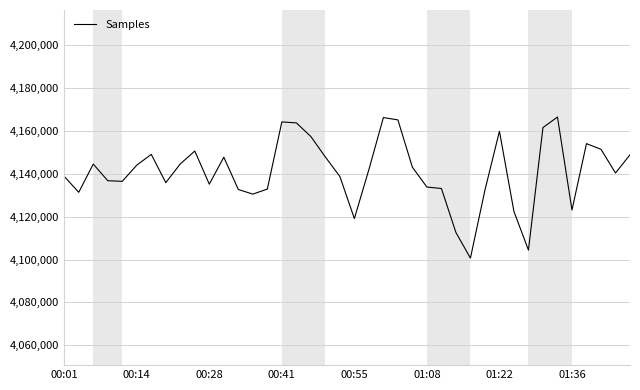

What is the average value?

4141140